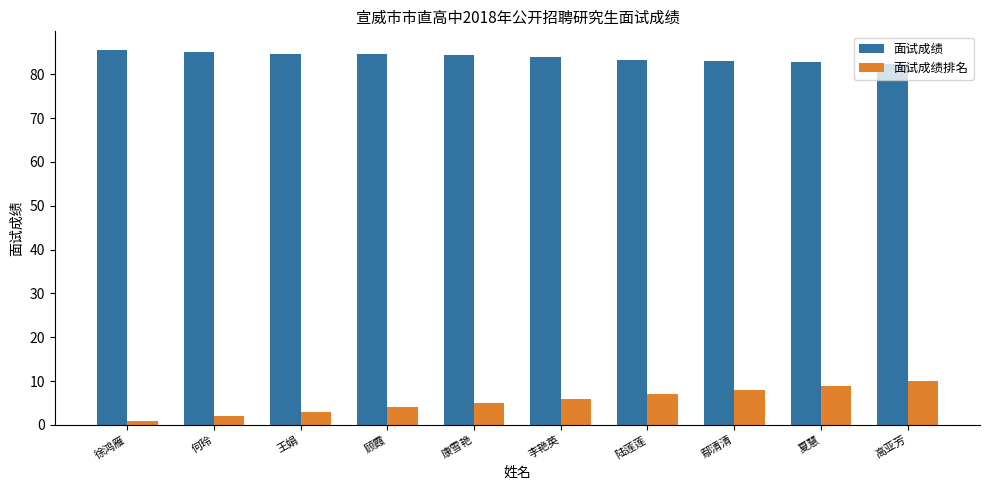

What are all the series names shown in the legend?

面试成绩, 面试成绩排名